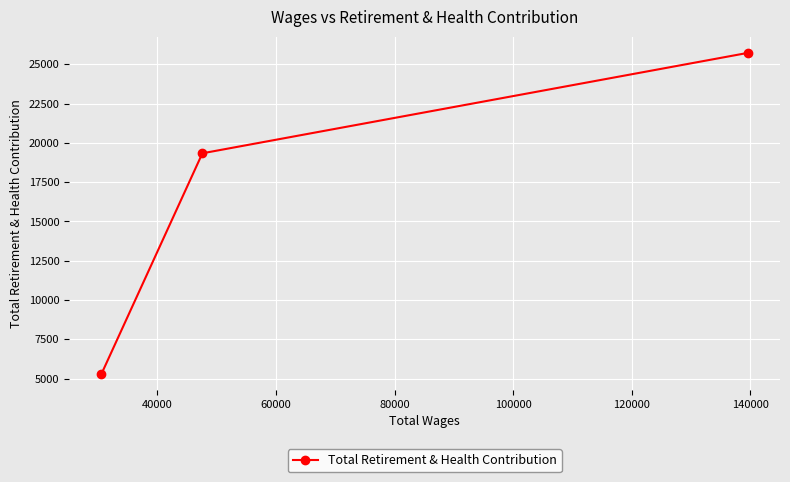

What is the greatest value displayed?

25726